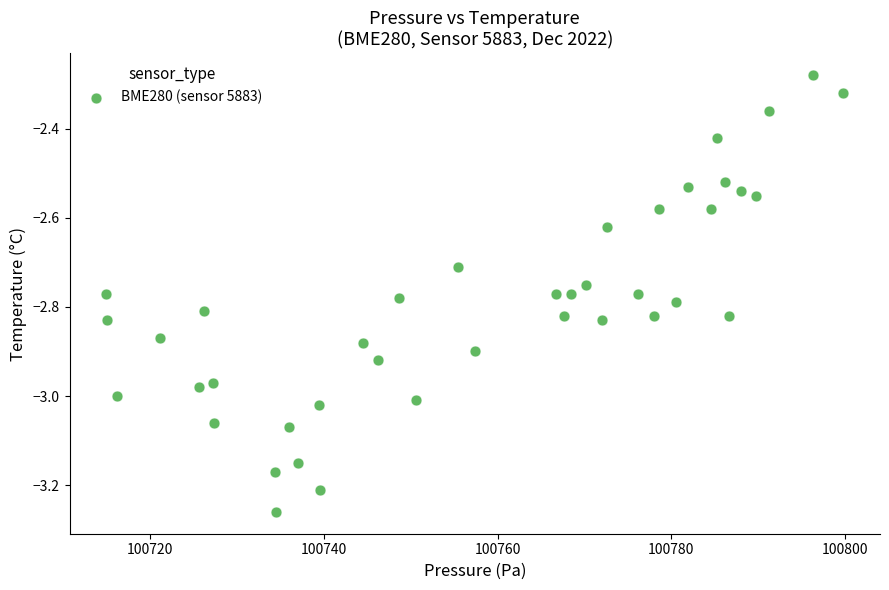

What is the range of Y values (max minus min)?

1.0